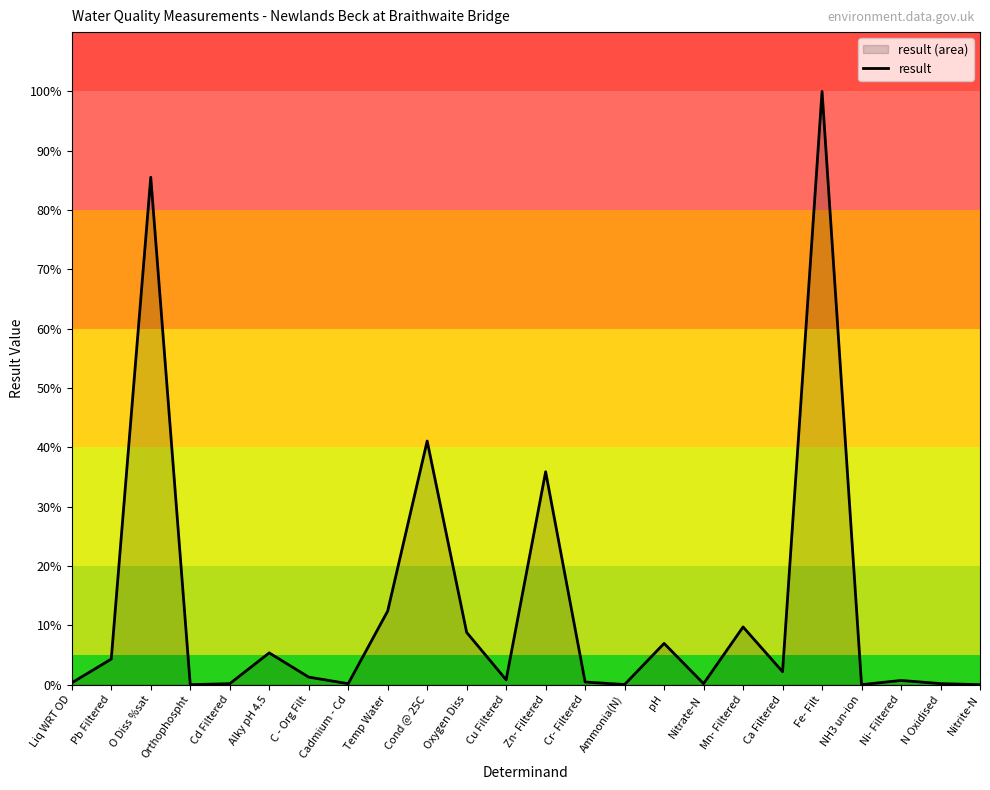

Which has a higher value, Temp Water or Cadmium - Cd?

Temp Water